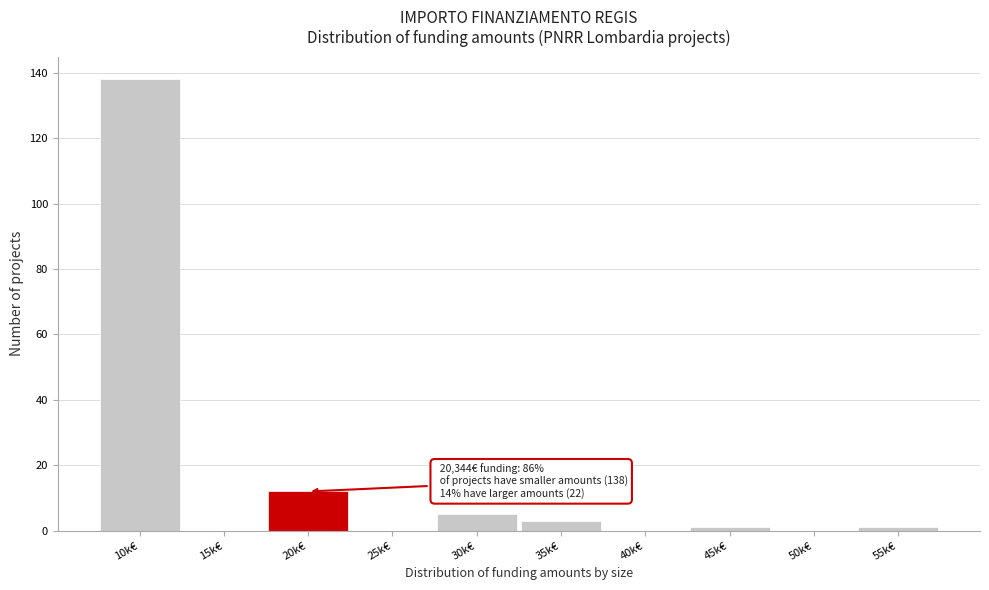

Reading right to left, list all the values displayed in this chart.

55k€=1	50k€=0	45k€=1	40k€=0	35k€=3	30k€=5	25k€=0	20k€=12	15k€=0	10k€=138